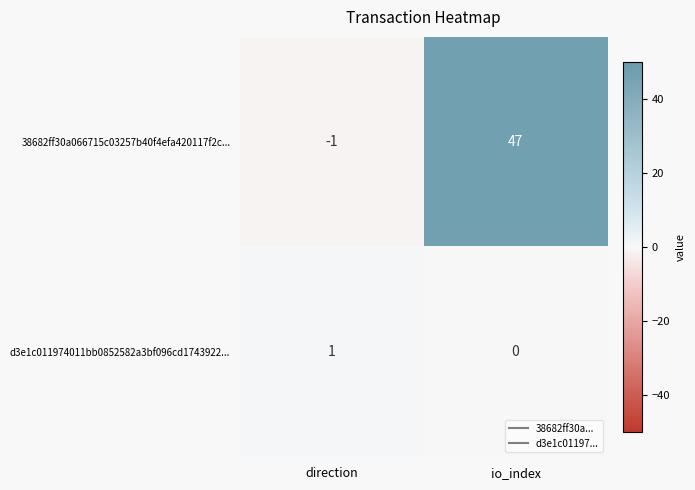

Reading left to right, extract all data points from this chart.

38682ff30a066715c03257b40f4efa420117f2c...: direction=-1	io_index=47
d3e1c011974011bb0852582a3bf096cd1743922...: direction=1	io_index=0